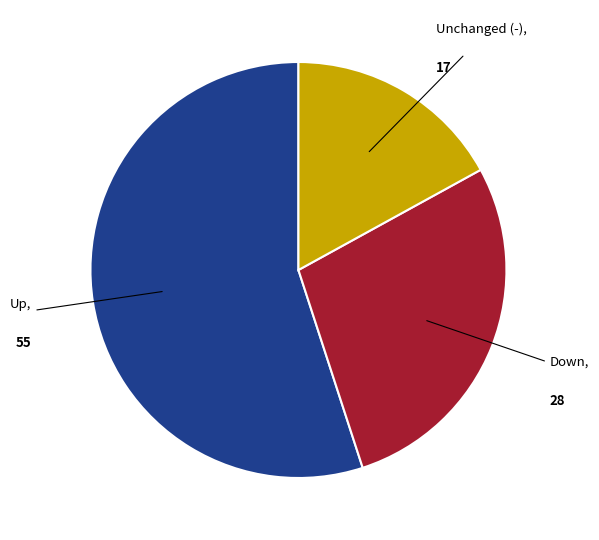

Is there any slice that represents more than half of the pie?

Yes